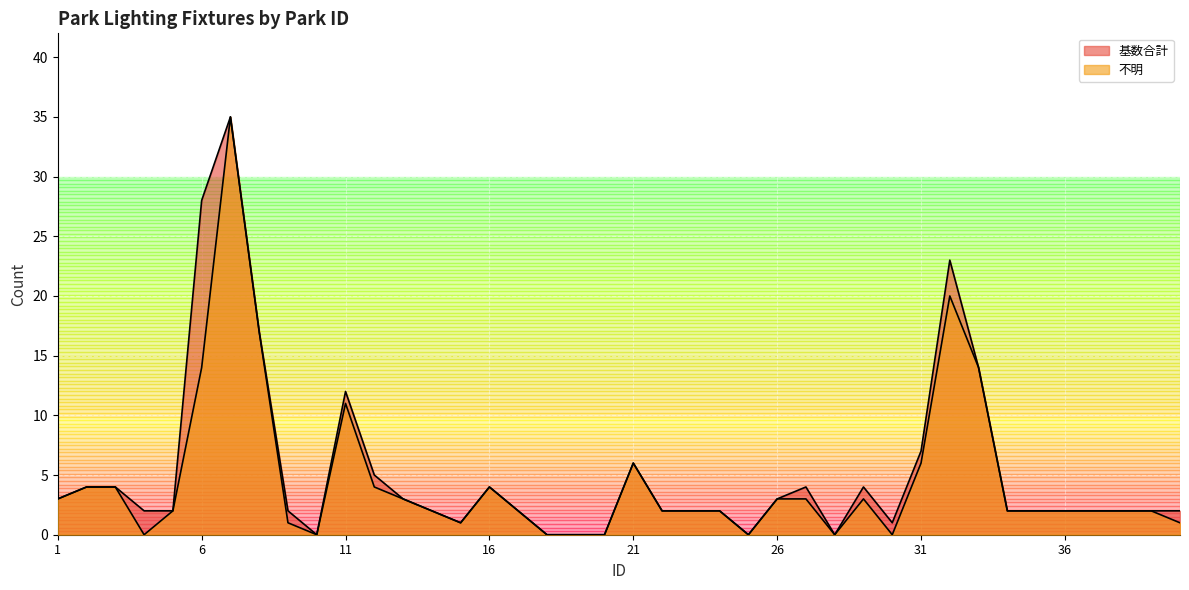

How many lines are shown in the chart?

2